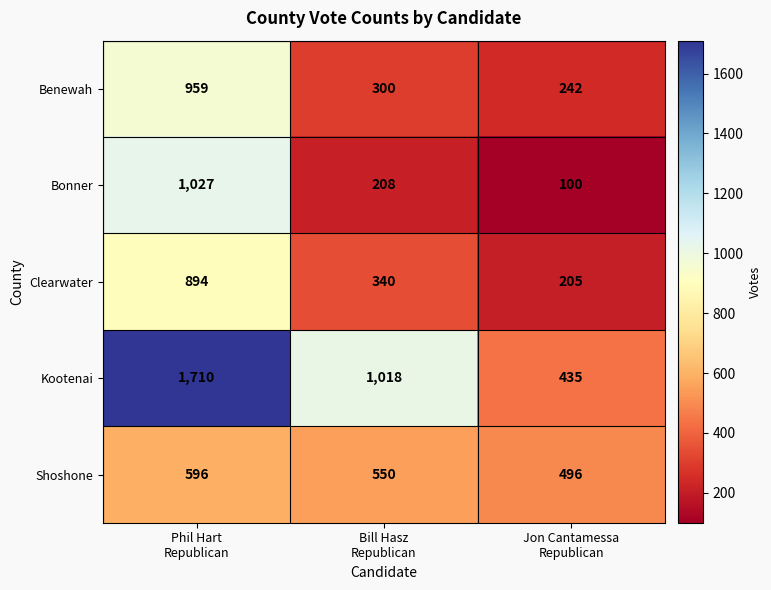

Which series has the widest spread of values?

Kootenai